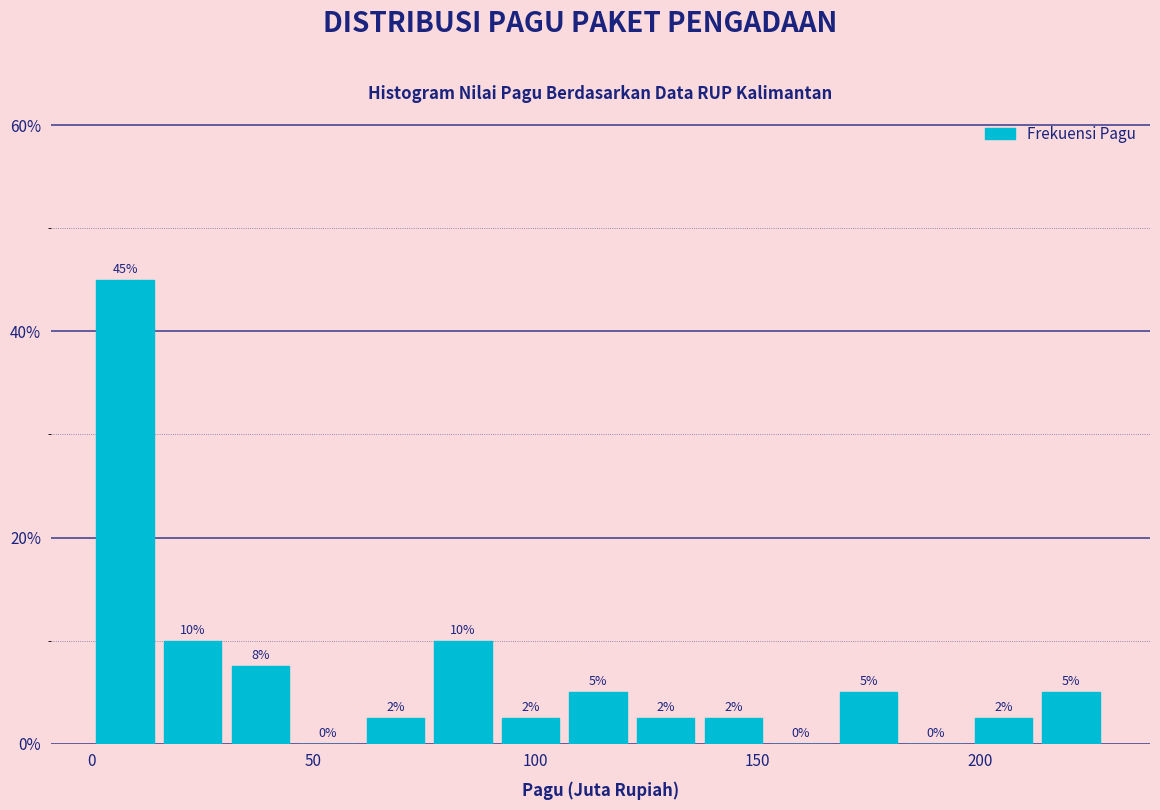

Read against the x-axis, roughly where is the centre of the tallest bar?

10